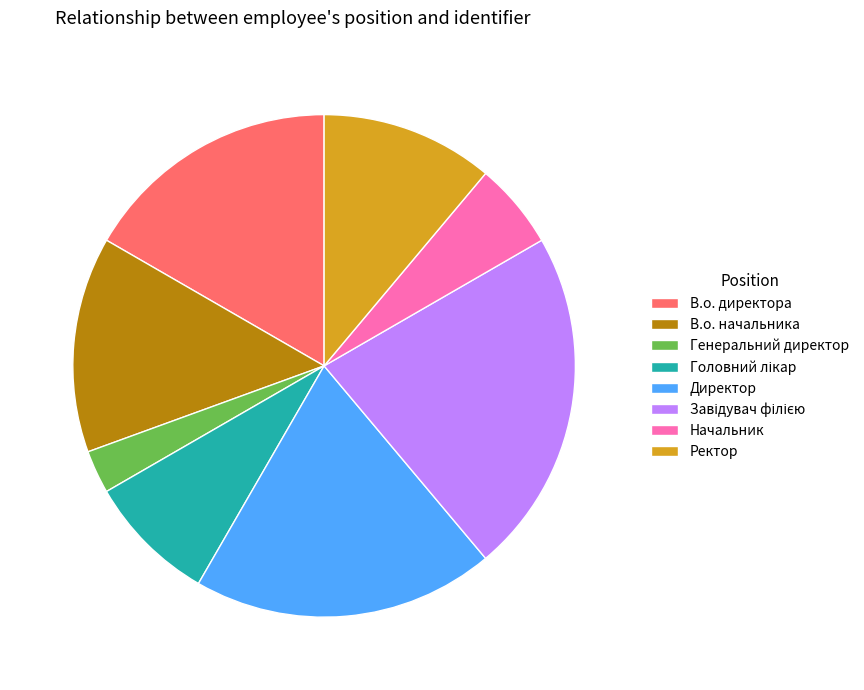

Approximately how many times larger is the value at В.о. директора compared to Директор?

0.9